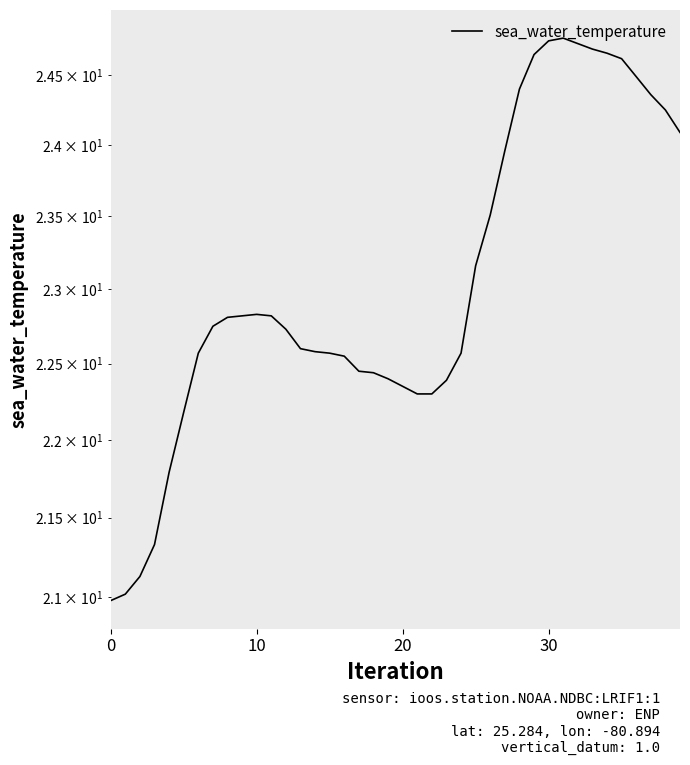

What is the difference between the maximum and minimum values?

3.8